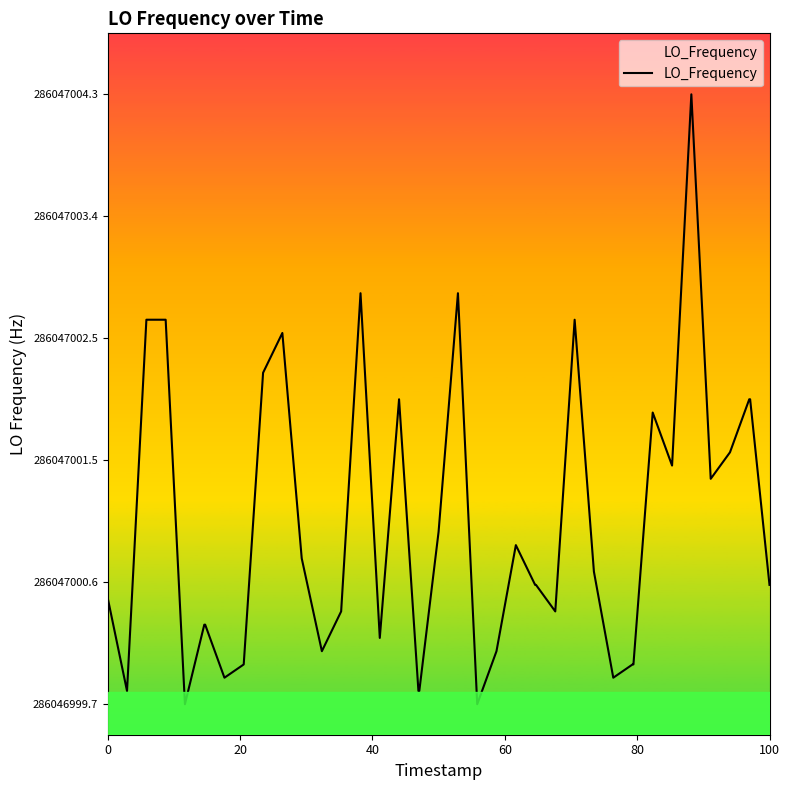

What is the difference between the second highest and minimum values?

3.1